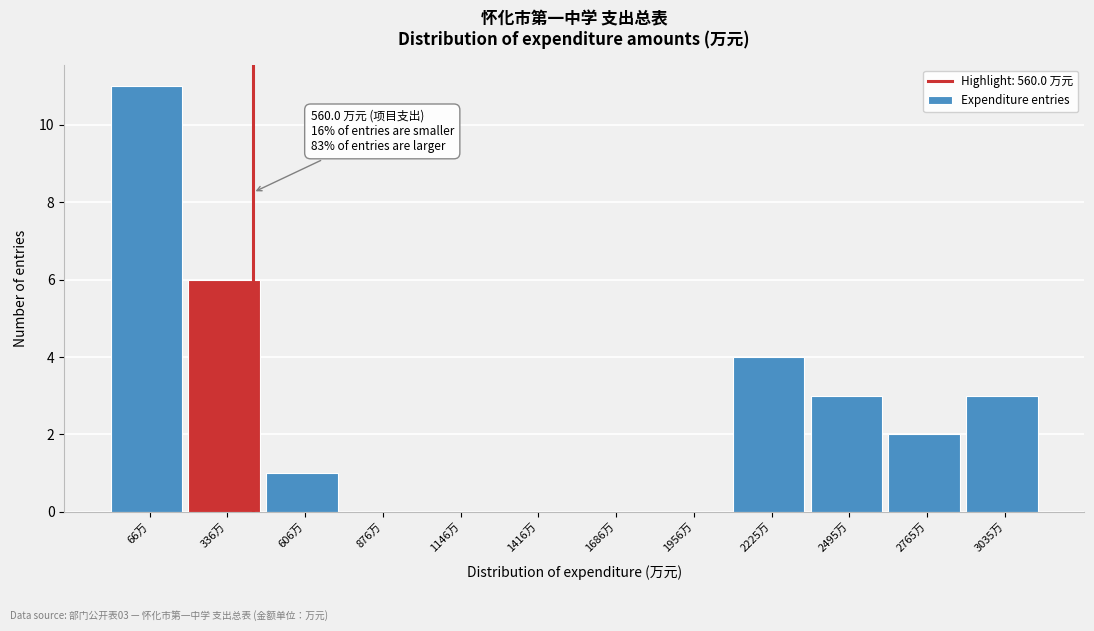

Reading left to right, extract all data points from this chart.

66万=11	336万=6	606万=1	876万=0	1146万=0	1416万=0	1686万=0	1956万=0	2225万=4	2495万=3	2765万=2	3035万=3